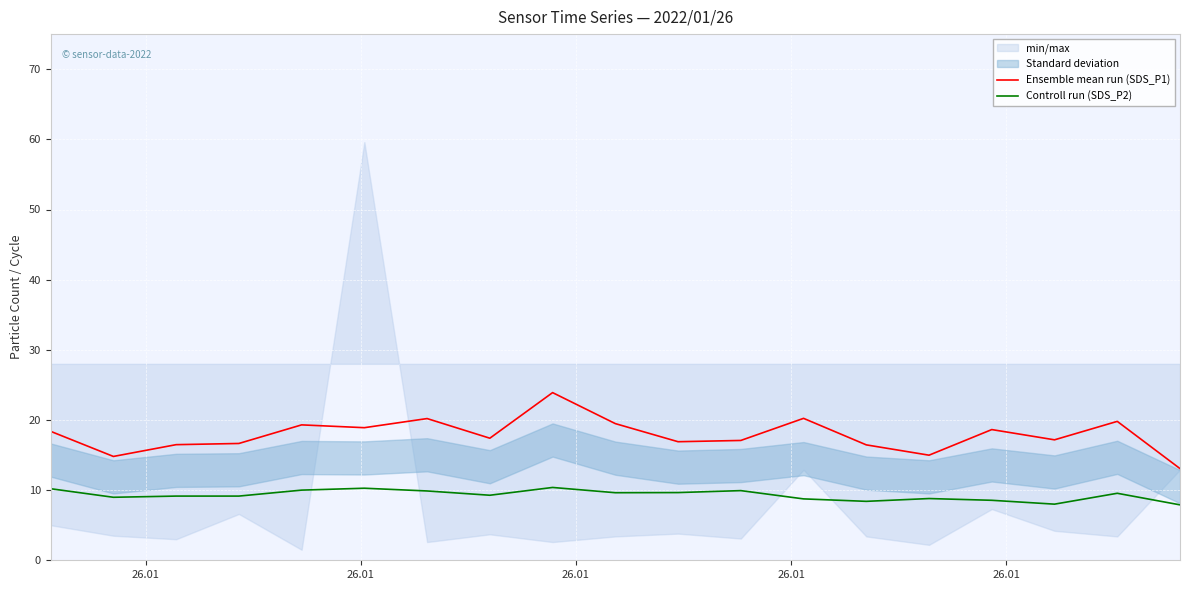

Which series has the largest total across all categories?

Ensemble mean run (SDS_P1)